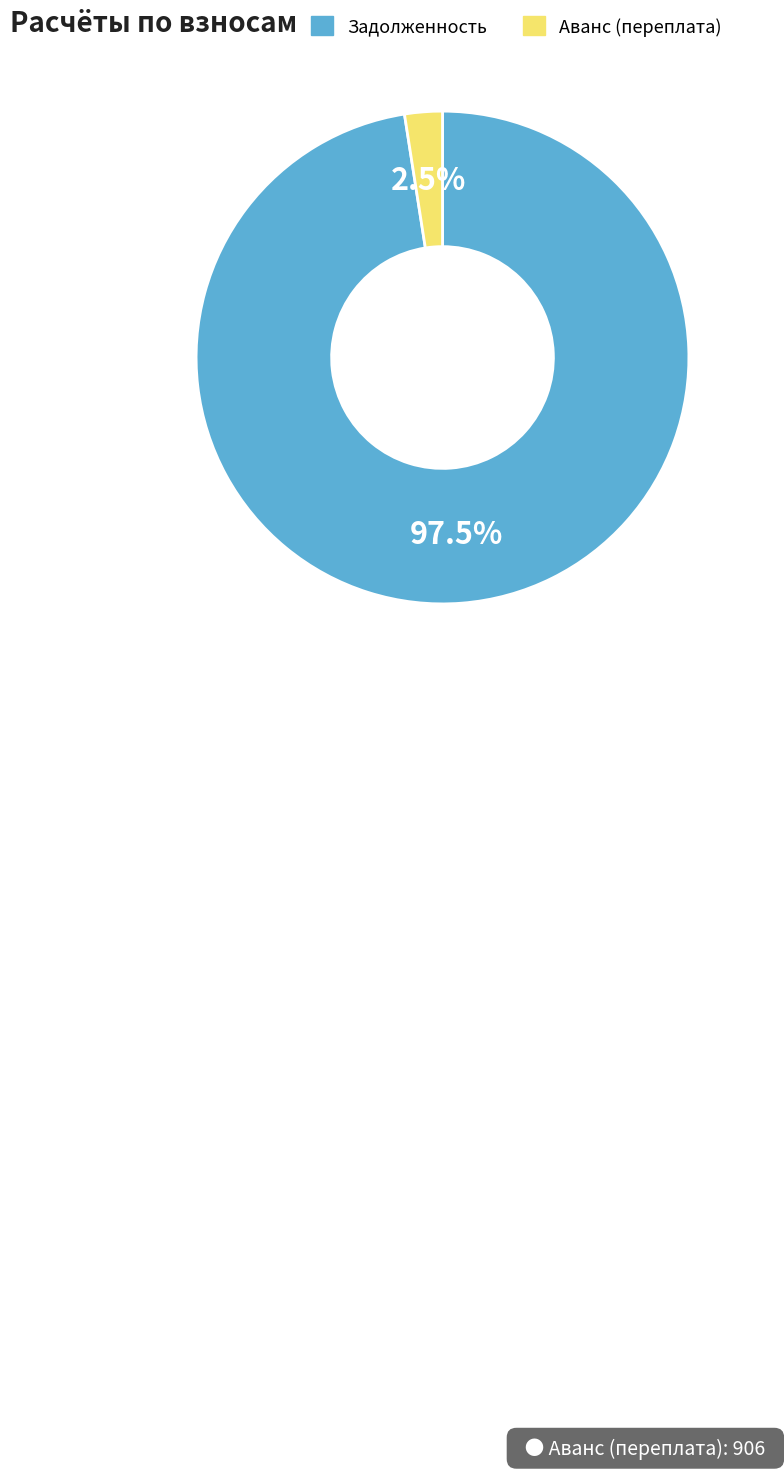

Count the number of slices in the pie.

2